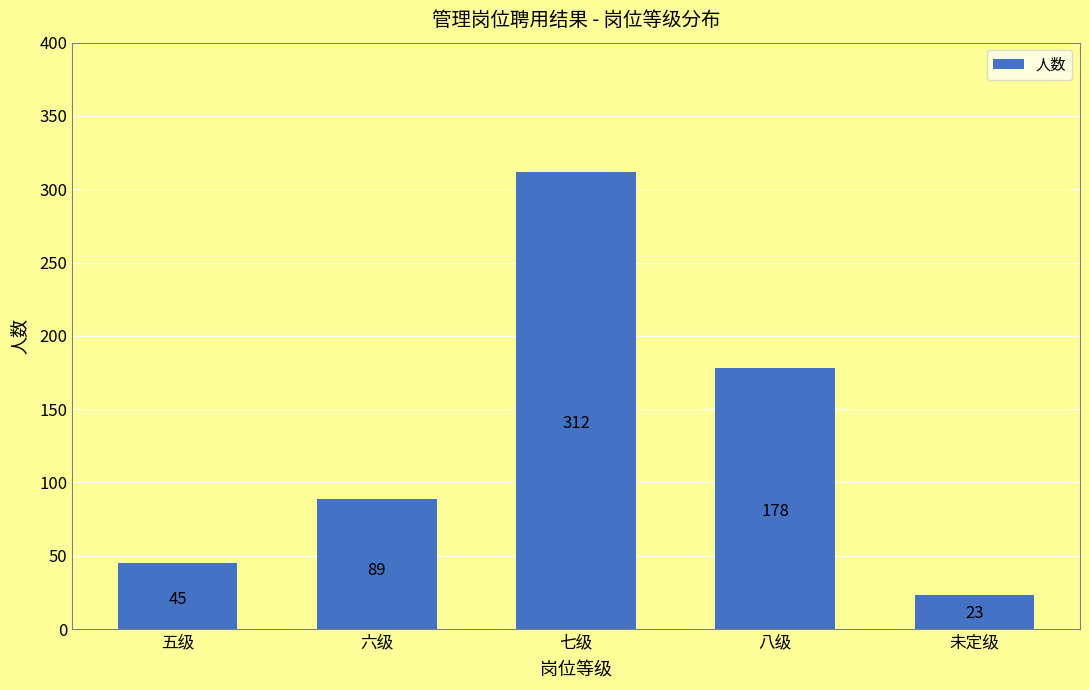

What is the minimum value shown in the chart?

23